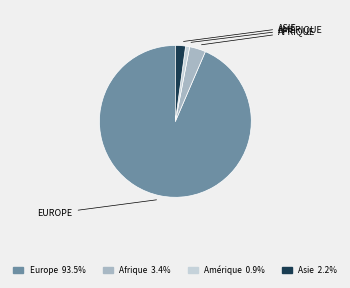

Is there any slice that represents more than half of the pie?

Yes